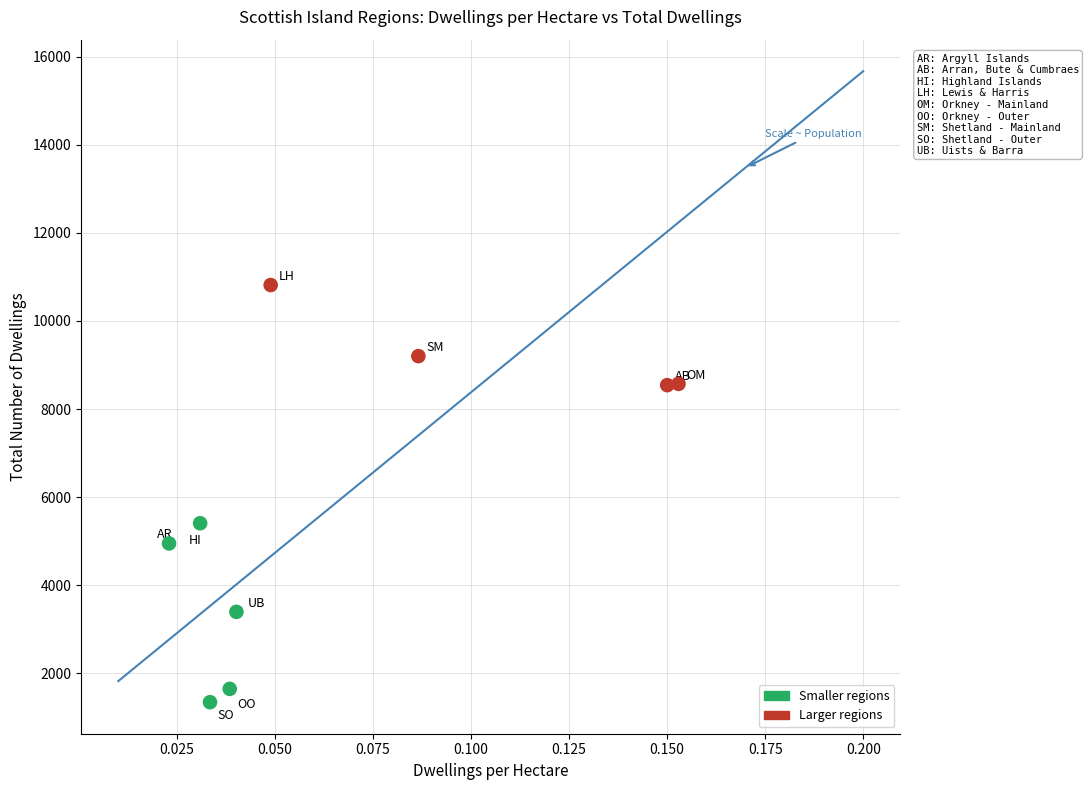

What is the average Y value?

5987